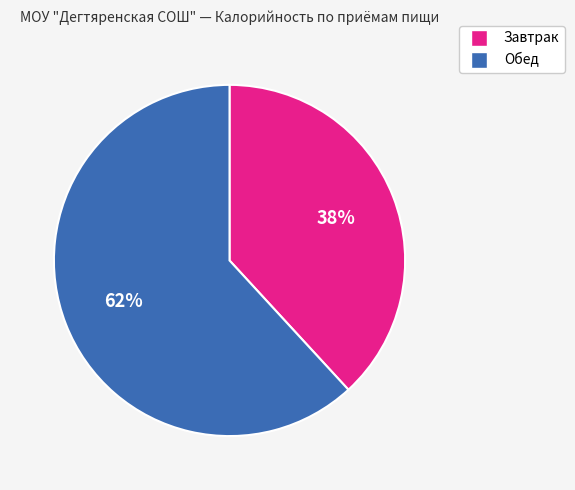

To the nearest percent, what is the difference between the Обед and Завтрак slice percentages?

24%